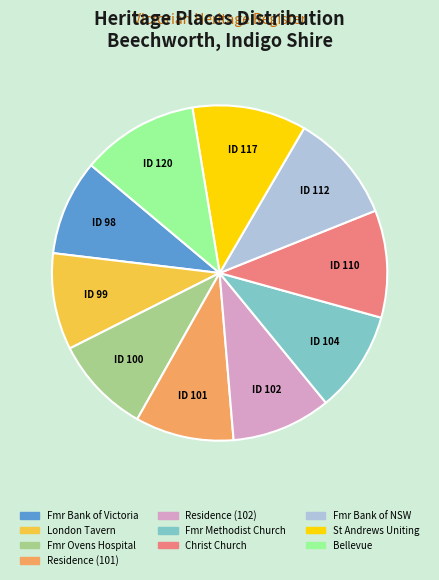

Is the sum of Fmr Bank of NSW and Fmr Bank of Victoria greater than half?

No